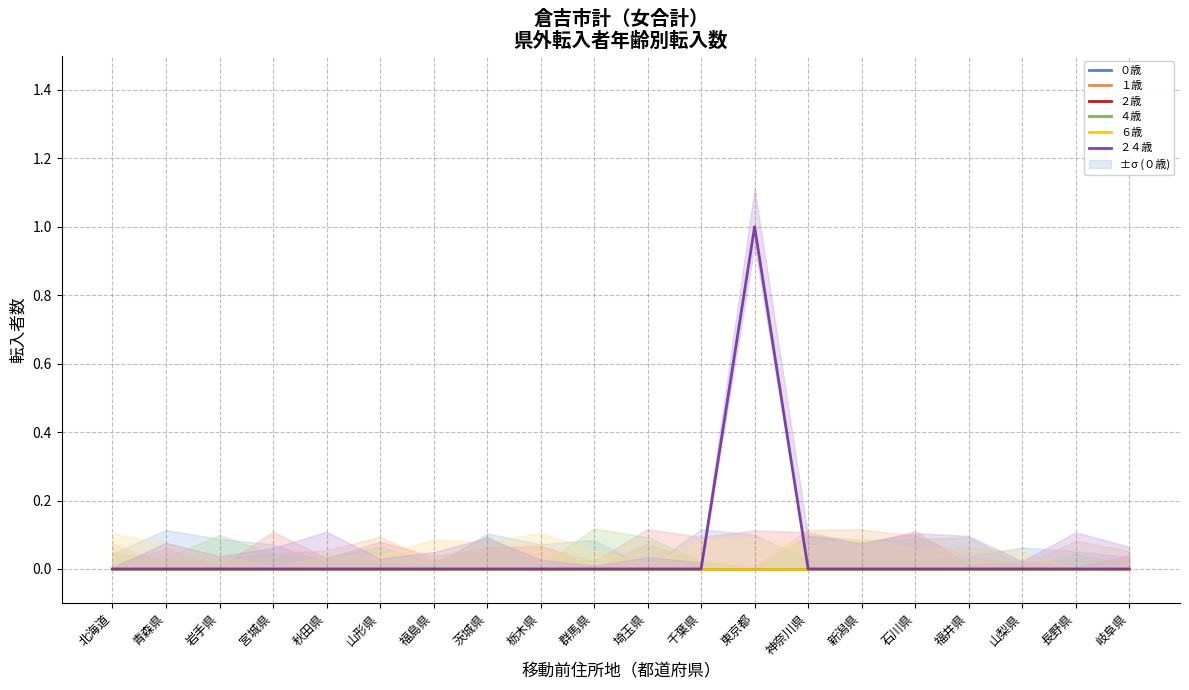

Does the chart display data point markers on the line(s)?

No